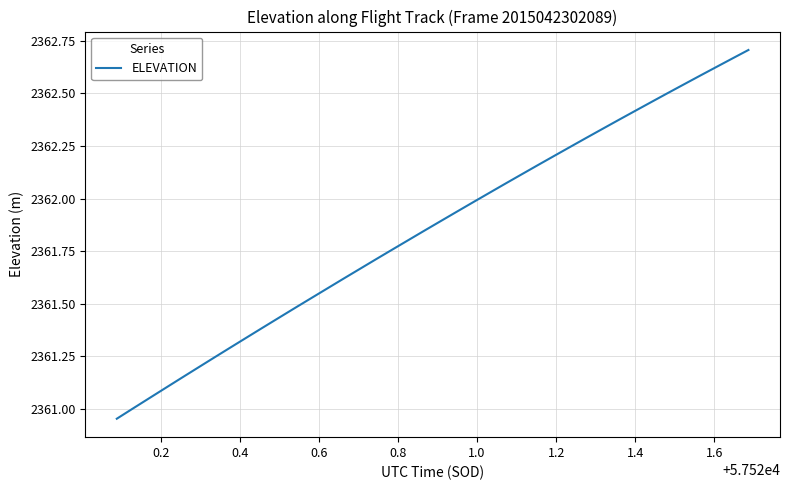

What is the difference between the maximum and minimum values?

1.8